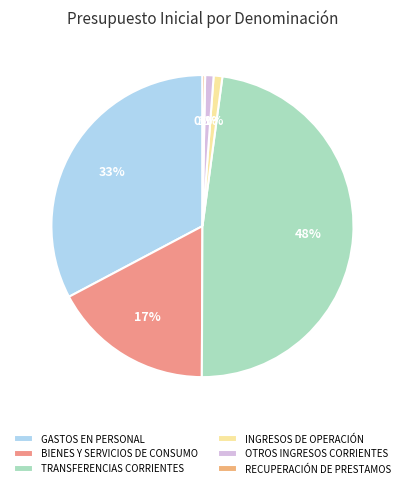

Which category has the smallest portion of the pie?

RECUPERACIÓN DE PRESTAMOS